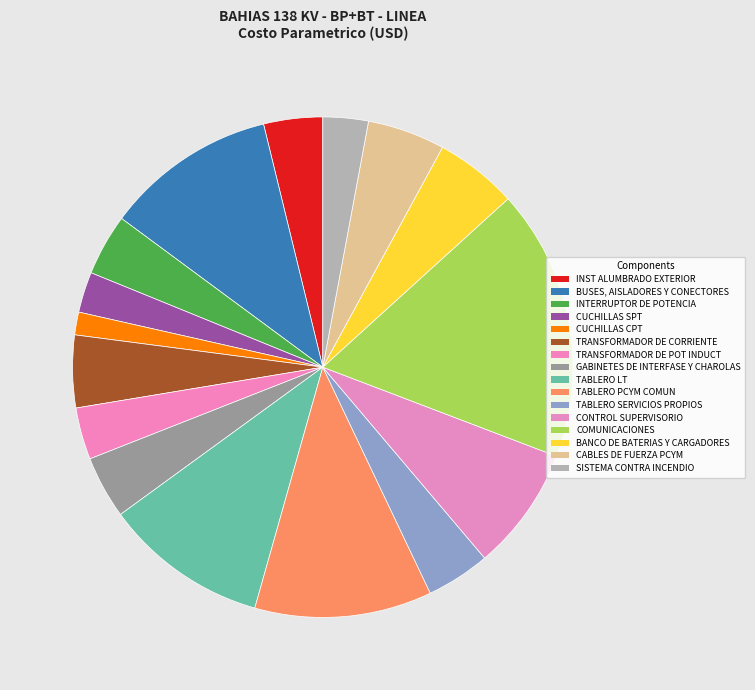

How many segments does this pie chart have?

16